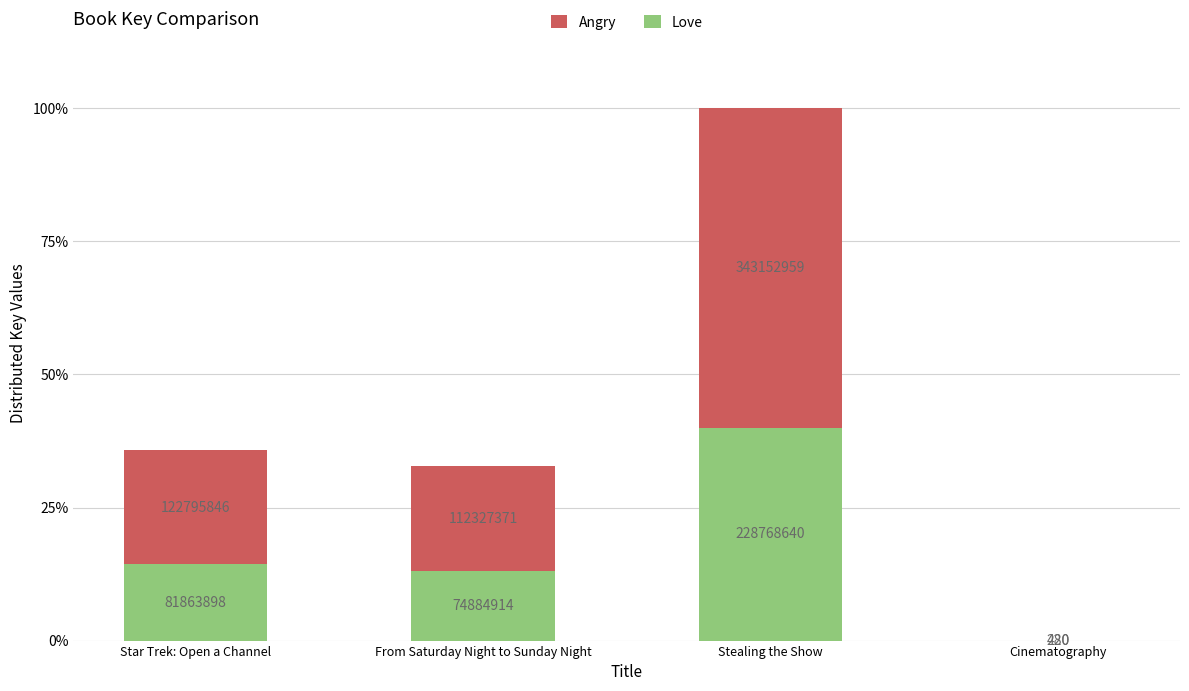

The value of Angry at Star Trek: Open a Channel is 122795846. True or false?

True